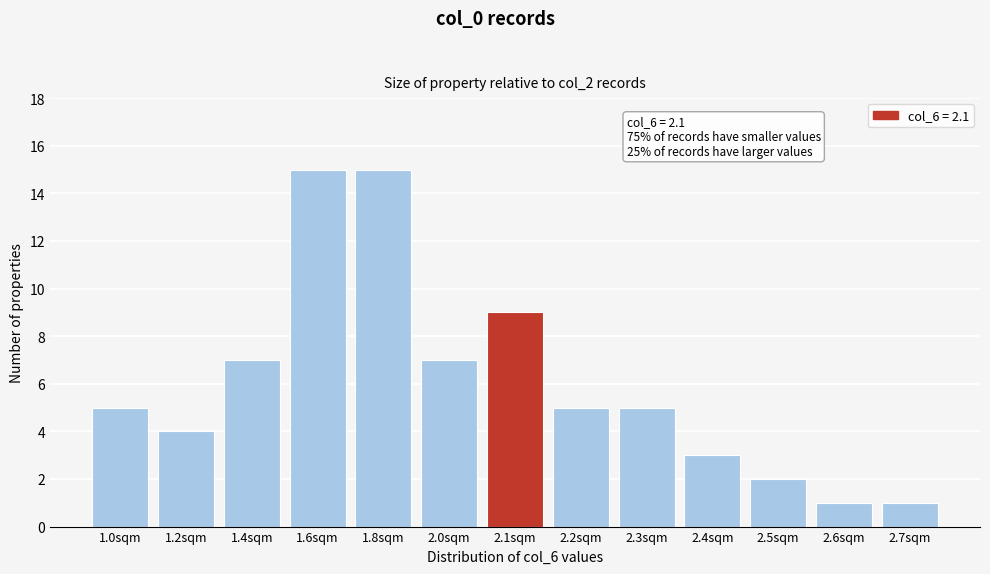

Reading left to right, list all the values displayed in this chart.

5	4	7	15	15	7	9	5	5	3	2	1	1